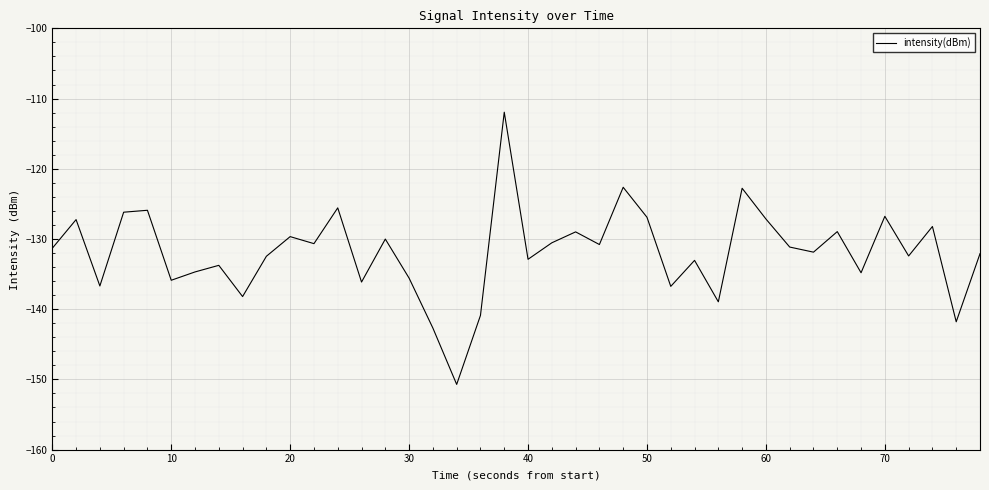

What is the smallest value displayed?

-150.7